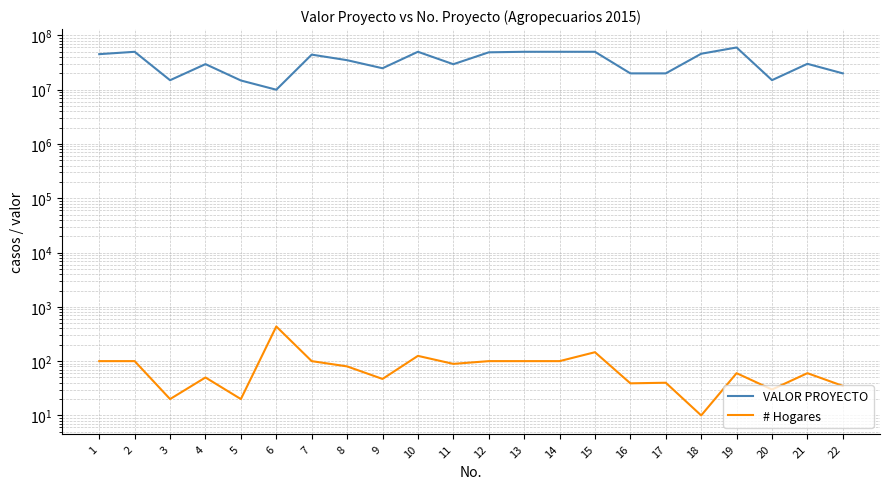

Where is the first local minimum for VALOR PROYECTO?

3